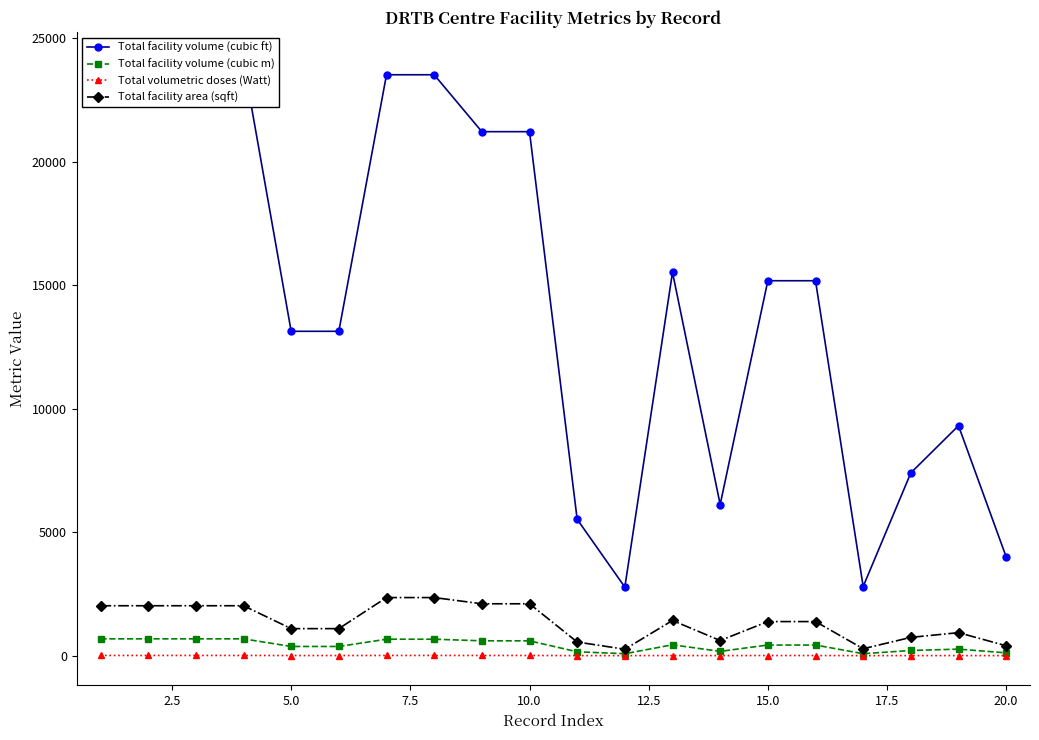

True or false: Total facility area (sqft) has more than 1 interior local peaks.

True